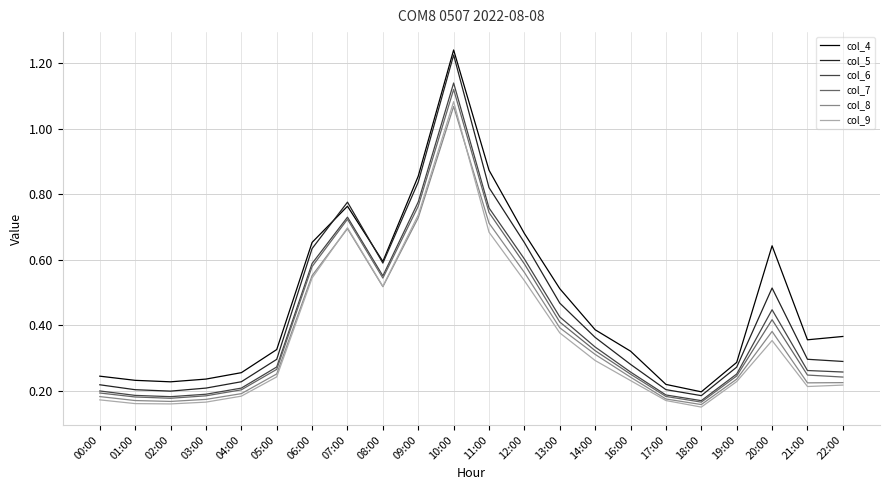

At which label does col_5 reach its peak?

10:00